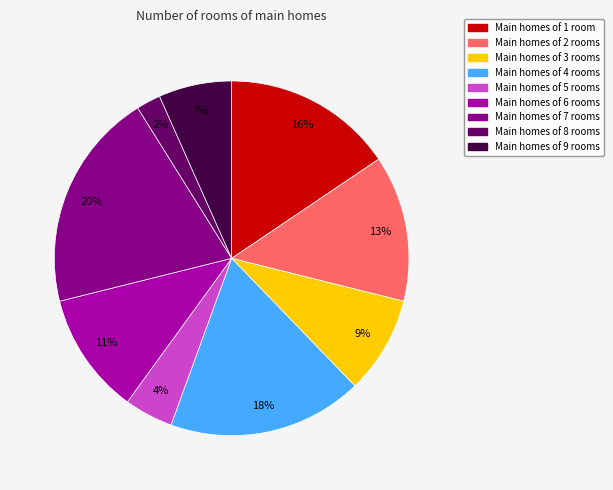

Count the number of slices in the pie.

9